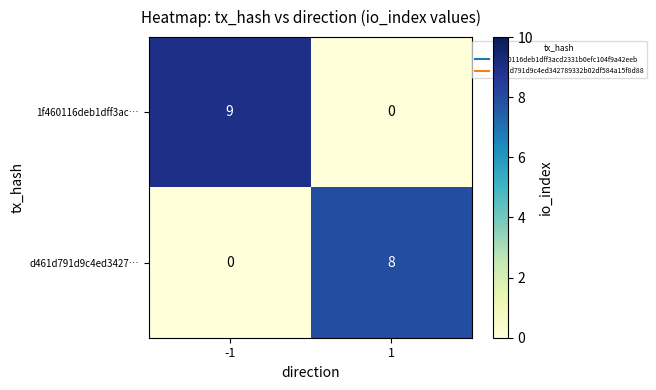

How many data points does each series have?

2